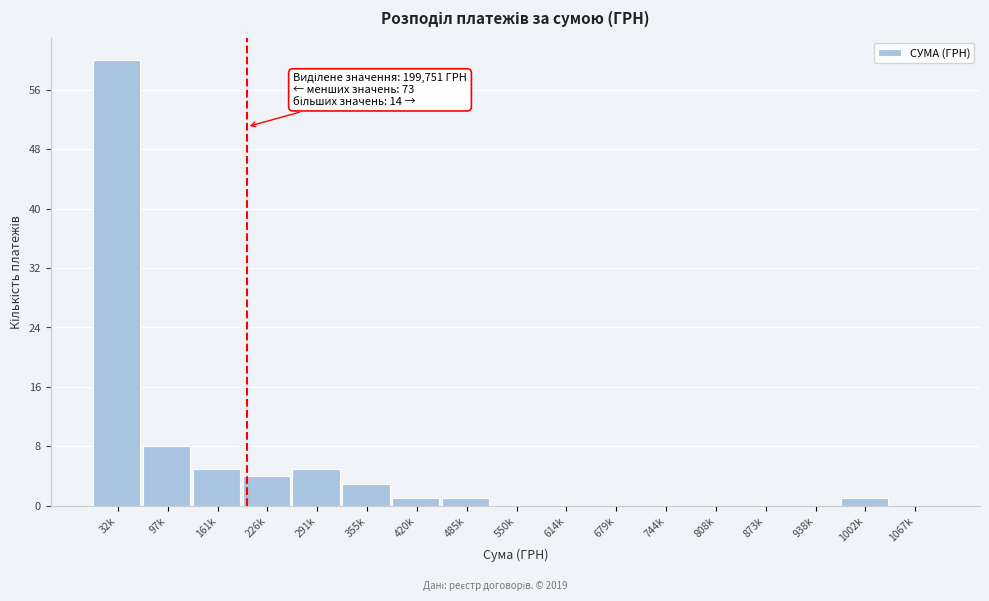

Reading left to right, extract all data points from this chart.

32k=60	97k=8	161k=5	226k=4	291k=5	355k=3	420k=1	485k=1	550k=0	614k=0	679k=0	744k=0	808k=0	873k=0	938k=0	1002k=1	1067k=0